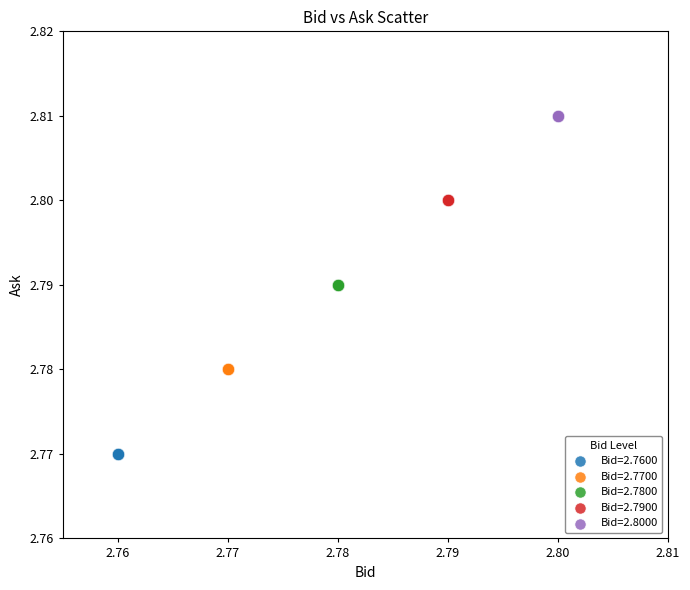

What are all the series names shown in the legend?

Bid=2.7600, Bid=2.7700, Bid=2.7800, Bid=2.7900, Bid=2.8000